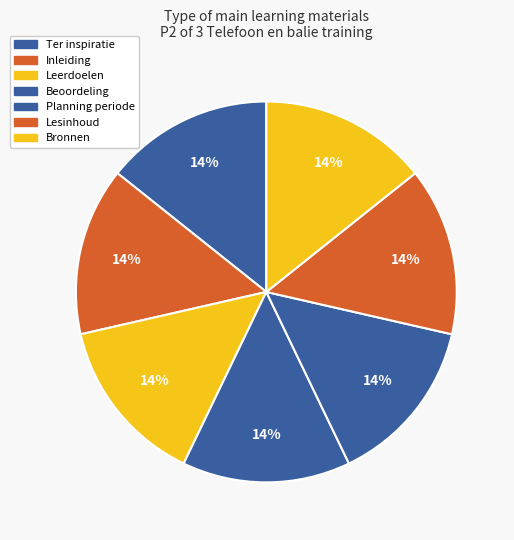

To the nearest percent, what is the average slice percentage?

14%